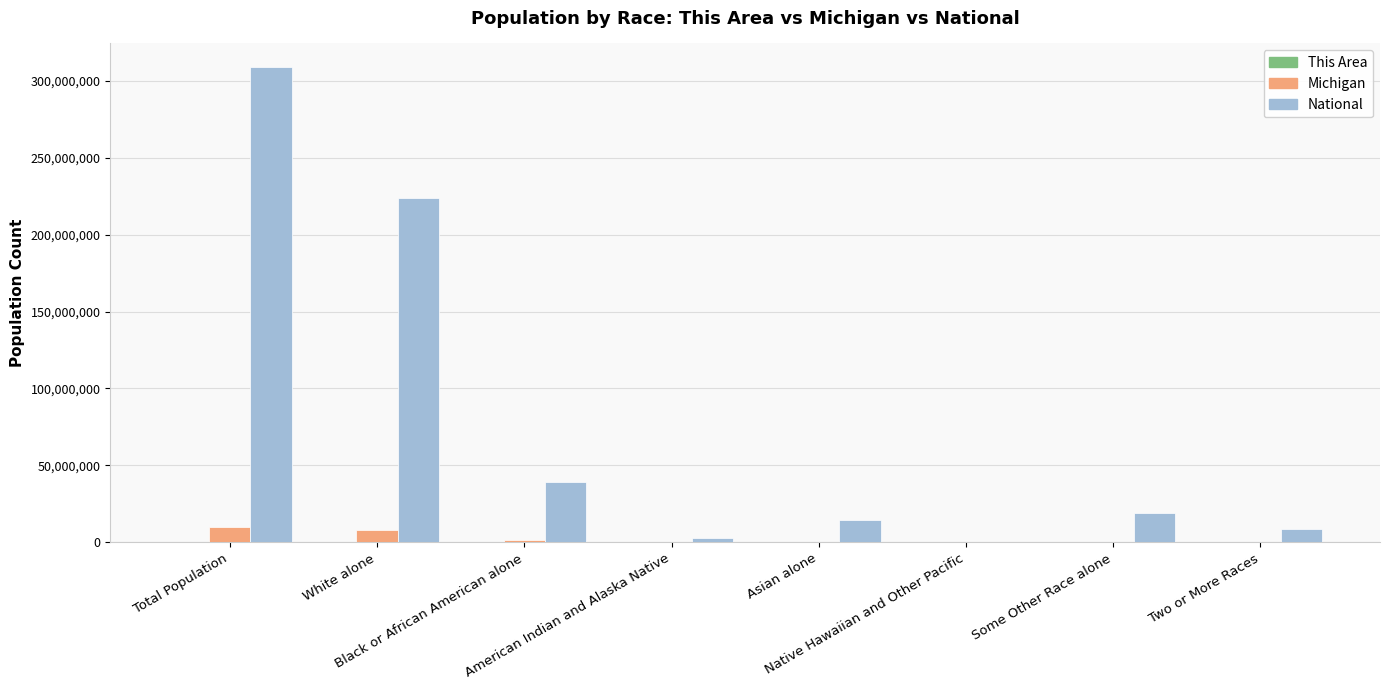

What is the maximum value shown in the chart?

308745538